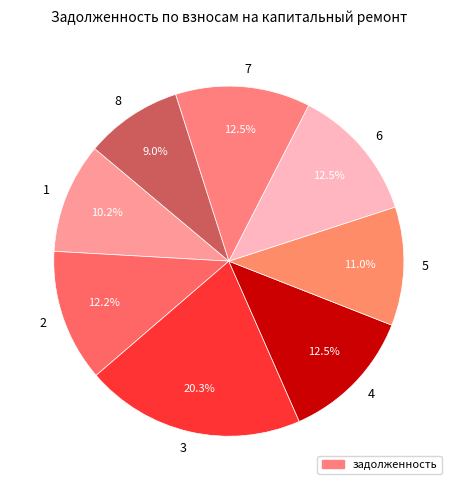

How many segments does this pie chart have?

8